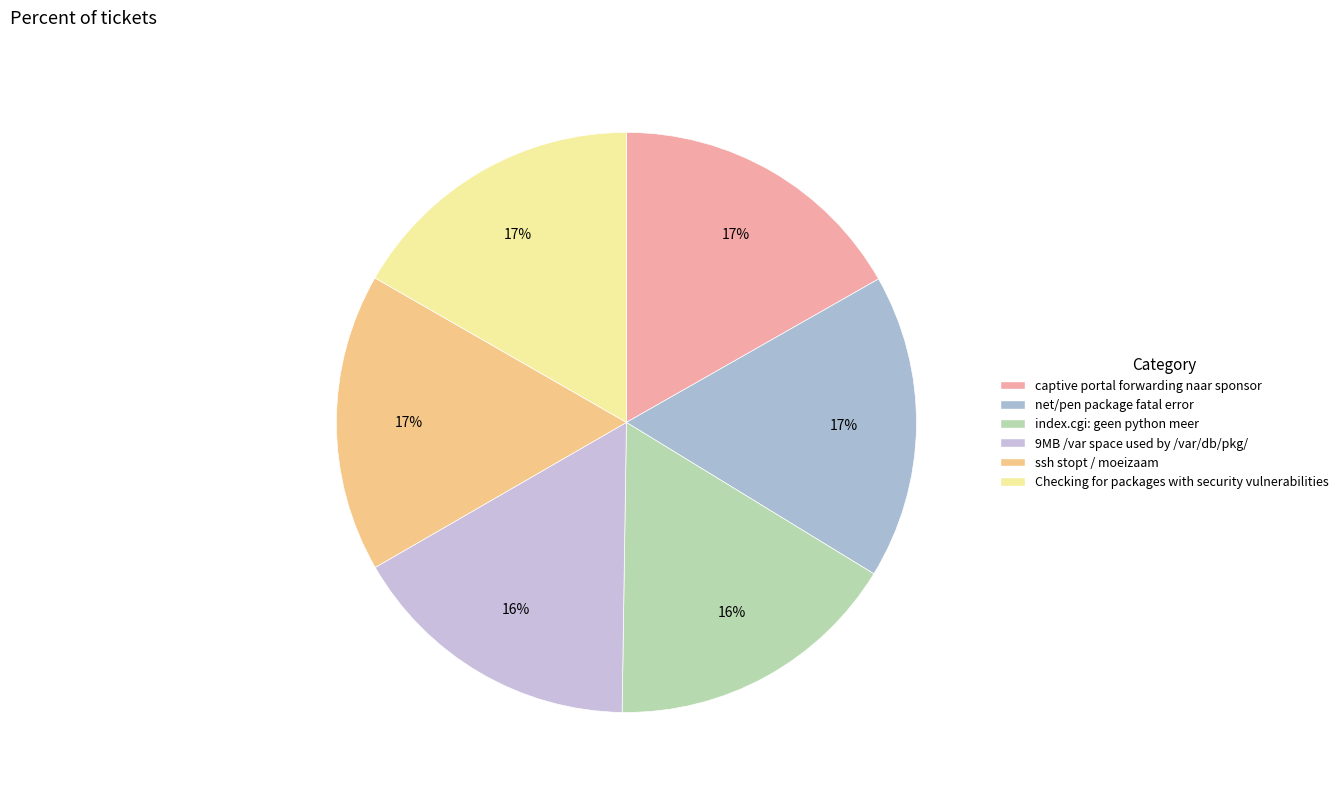

Rank the categories by value from lowest to highest.

9MB /var space used by /var/db/pkg/, index.cgi: geen python meer, ssh stopt / moeizaam, Checking for packages with security vulnerabilities, captive portal forwarding naar sponsor, net/pen package fatal error